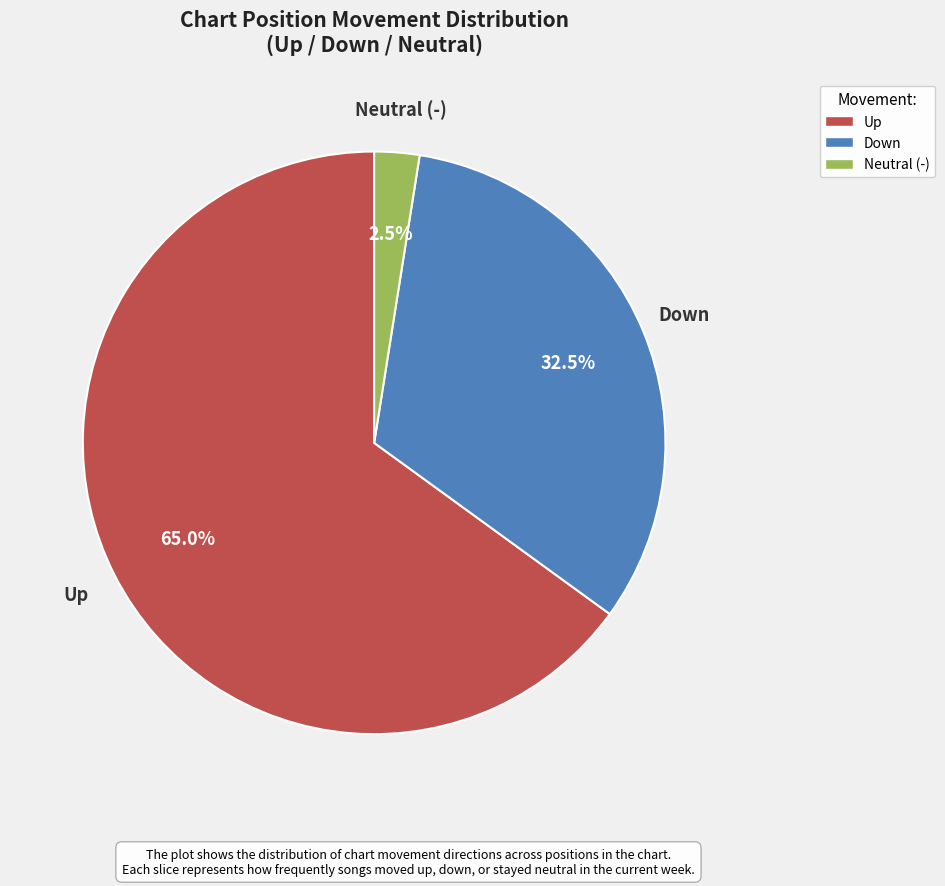

Which category has the biggest portion of the pie?

Up